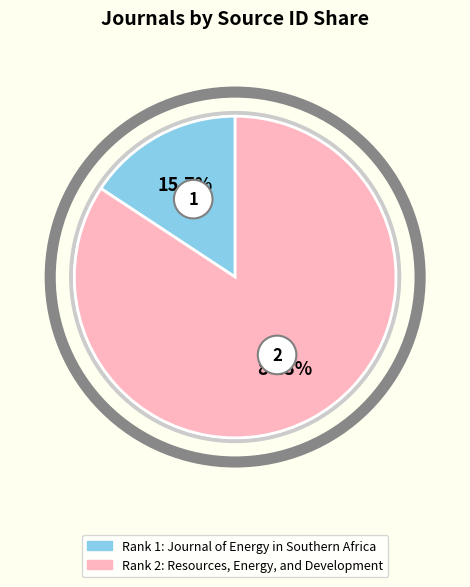

Is it true that Journal of Energy in Southern Africa is 28% of the pie?

False